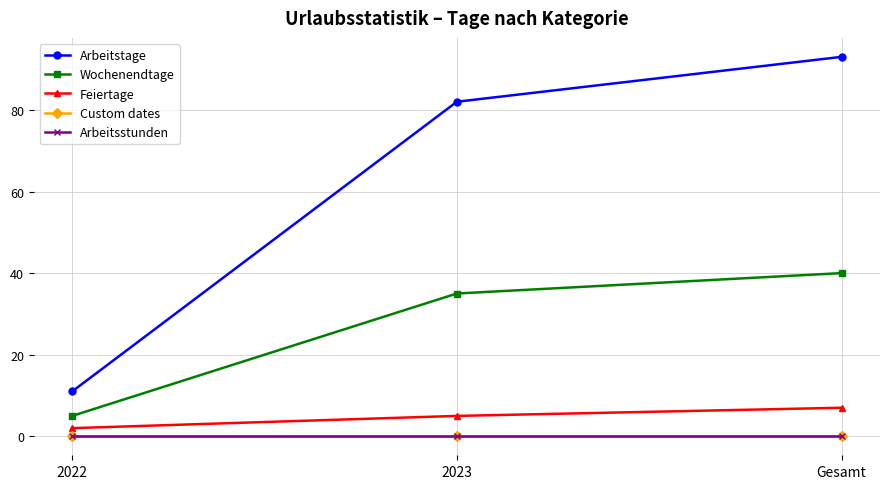

Does the chart have visible grid lines?

Yes